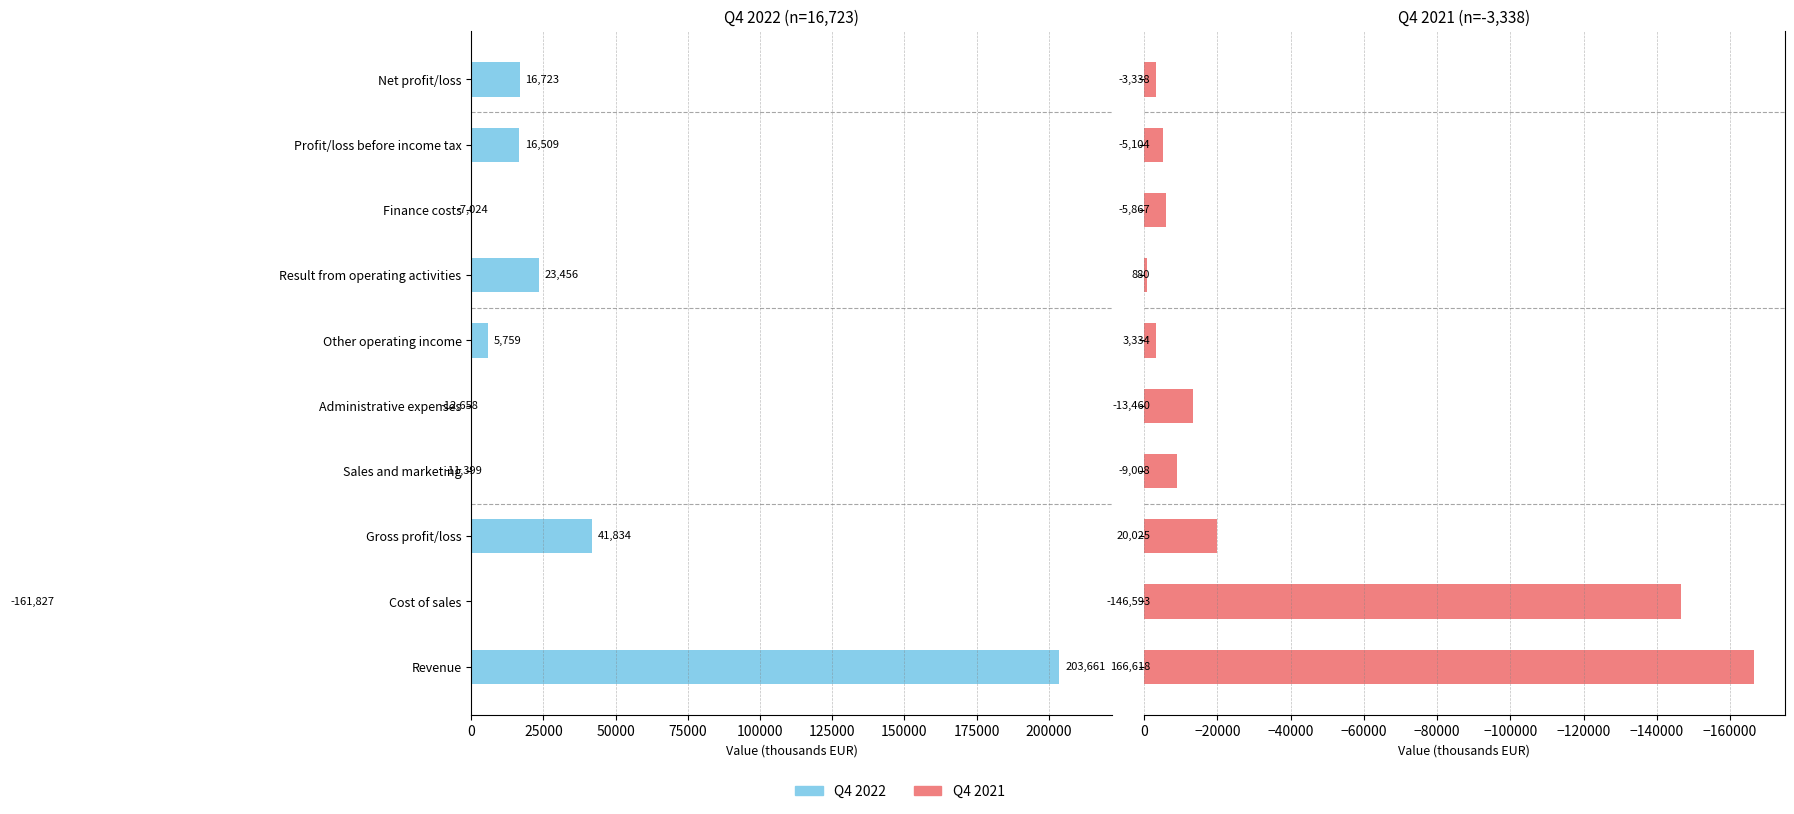

Between Cost of sales and Net profit/loss, which series saw the biggest shift?

Q4 2022